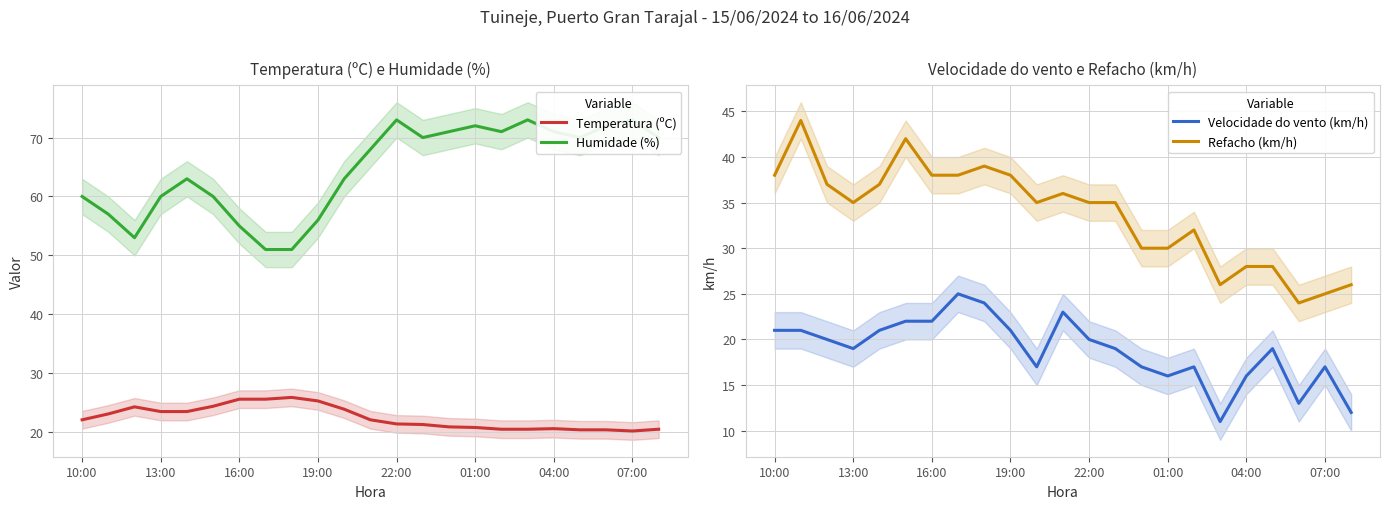

Is it true that Temperatura (ºC) equals 20.2 at 07:00?

True